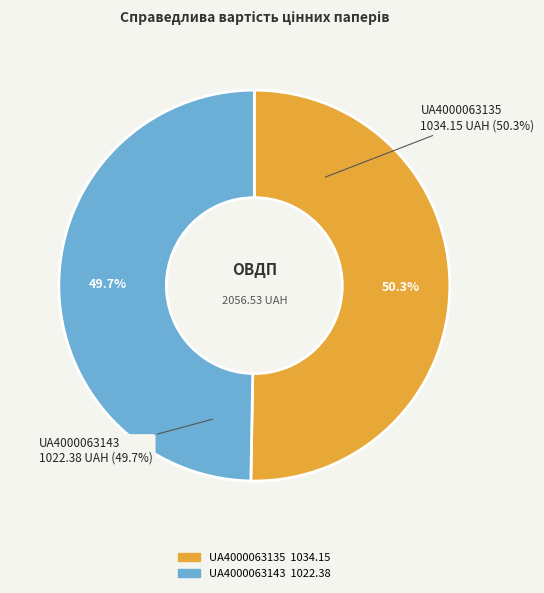

What is the change in value from UA4000063135 to UA4000063143?

-11.8